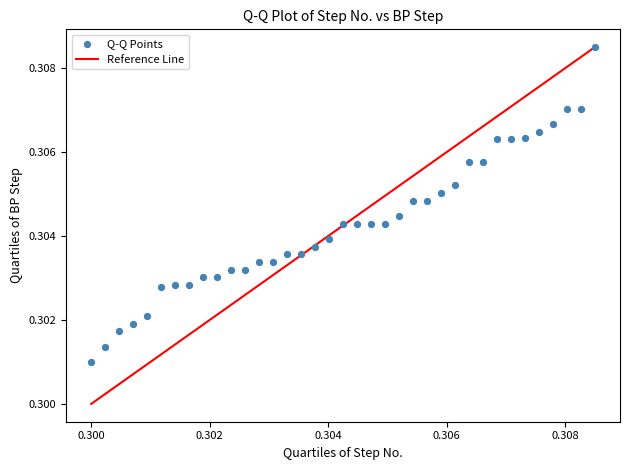

How many points are shown in the scatter plot?

37